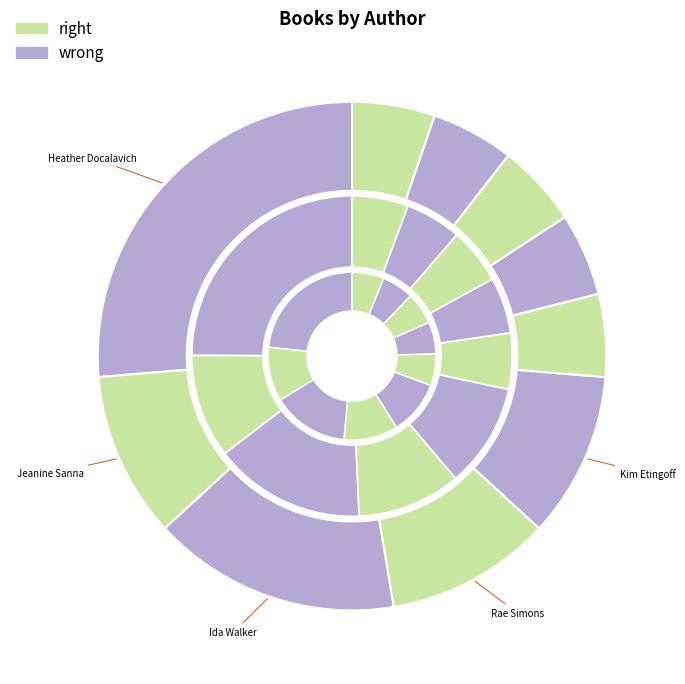

What is the total percentage of Heather Docalavich and Ida Walker?

42.1%